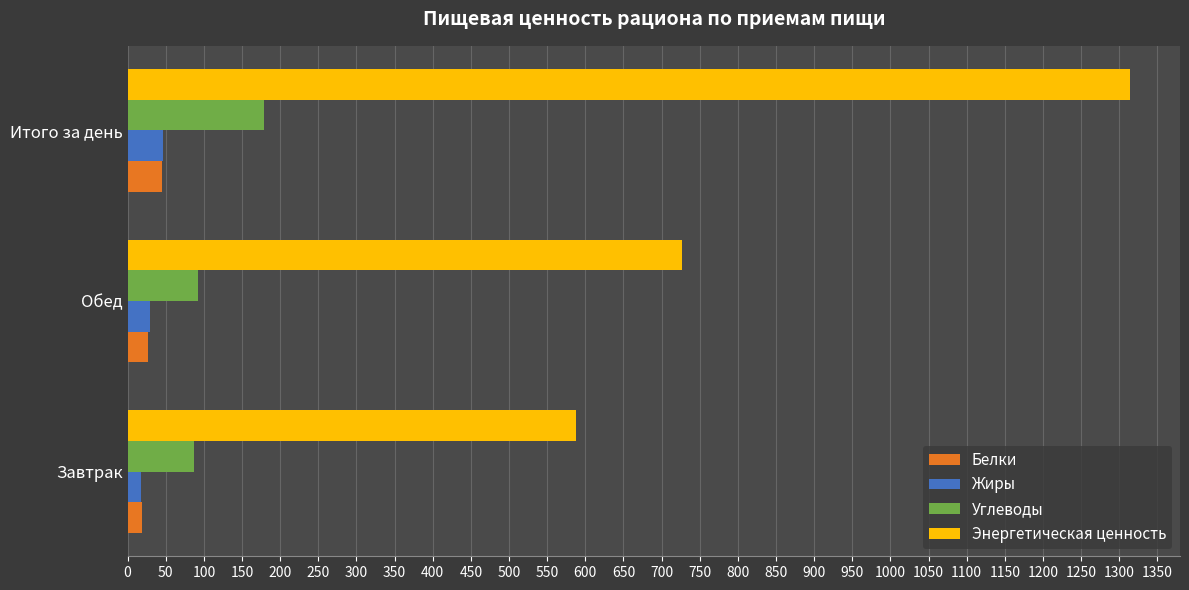

What is the total value across all series at Итого за день?

1584.8